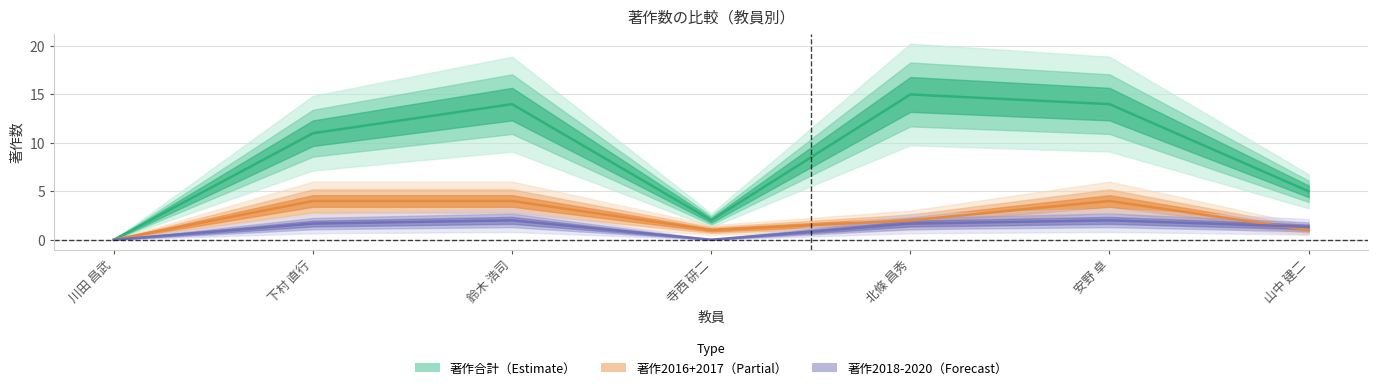

What position from the right is 山中 建二?

1